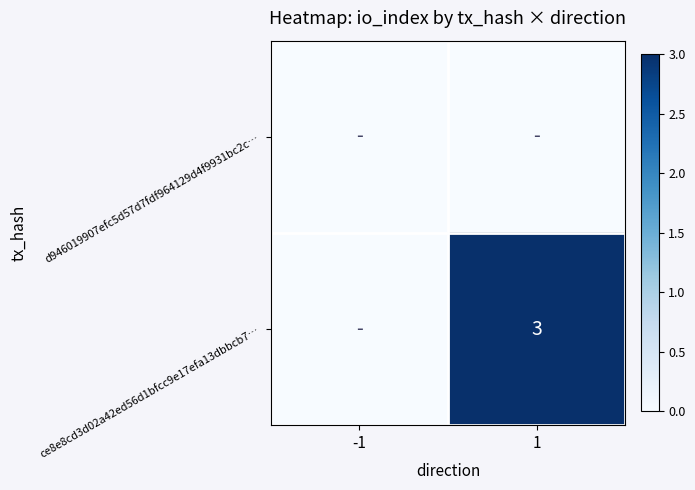

Is it true that ce8e8cd3d02a42ed56d1bfcc9e17efa13dbbcb7… equals 3 at 1?

True